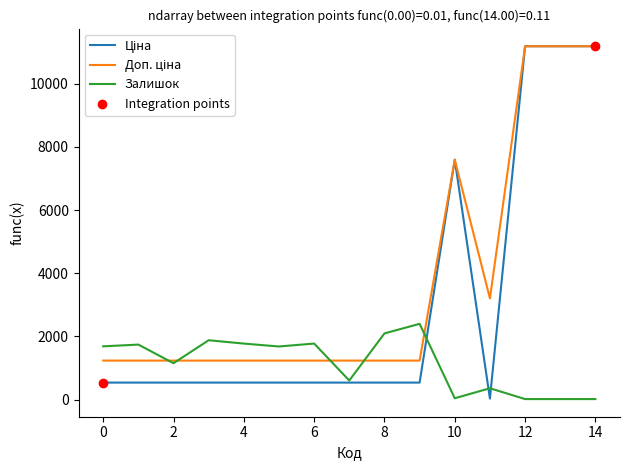

What is the highest value of the Залишок series?

2400.0